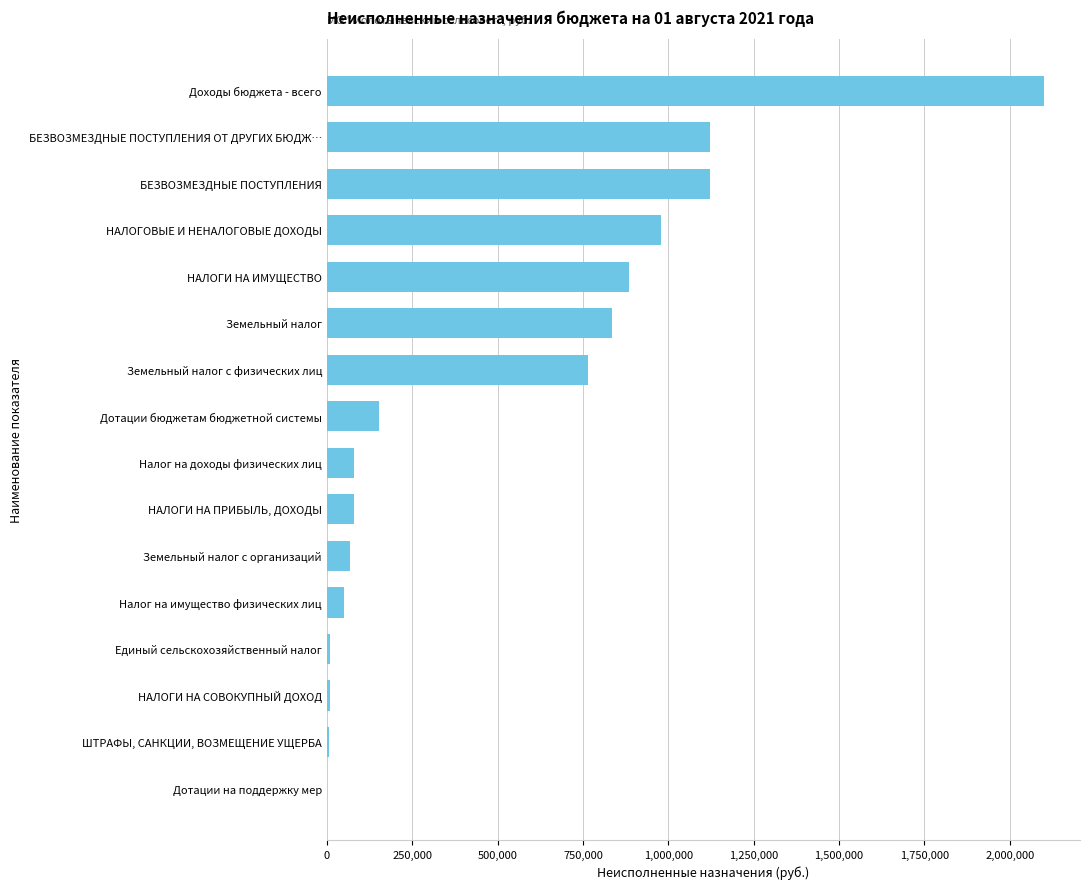

The chart shows a value of 60670.3 at Дотации бюджетам бюджетной системы. True or false?

False